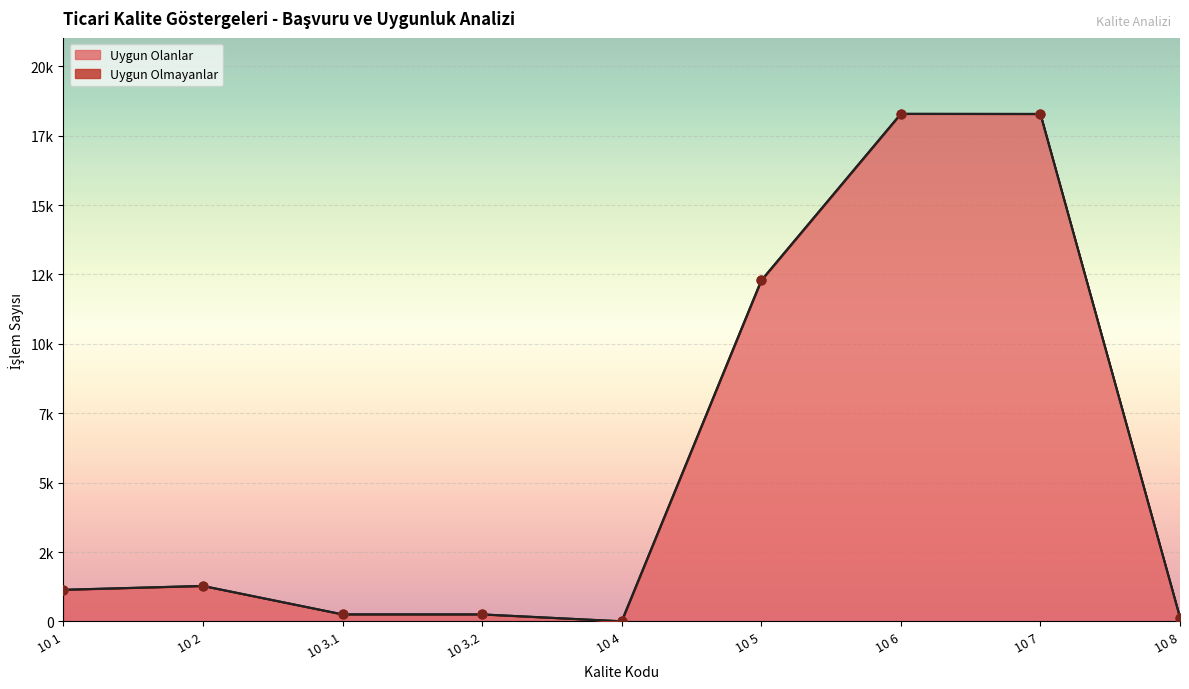

What is the change in value from 10 3.1 to 10 4?

-249